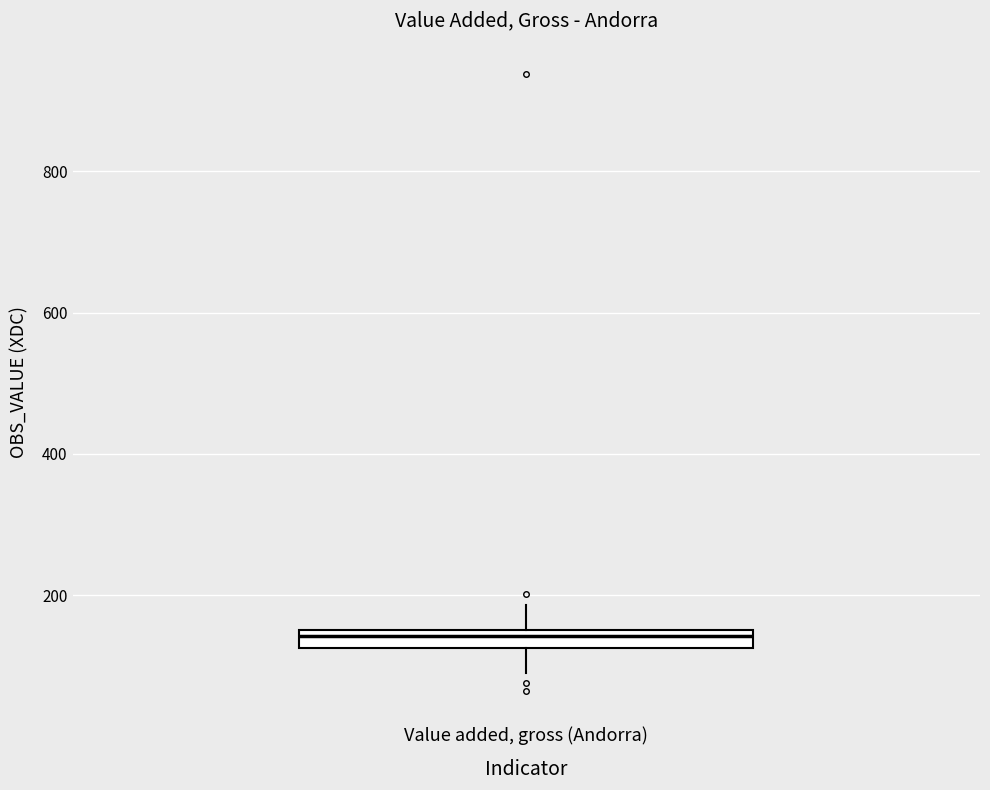

Where is the lower edge of the box for Value added, gross (Andorra) on the y-axis? The values are not printed on the chart, so give them approximately, as read against the axis.

120